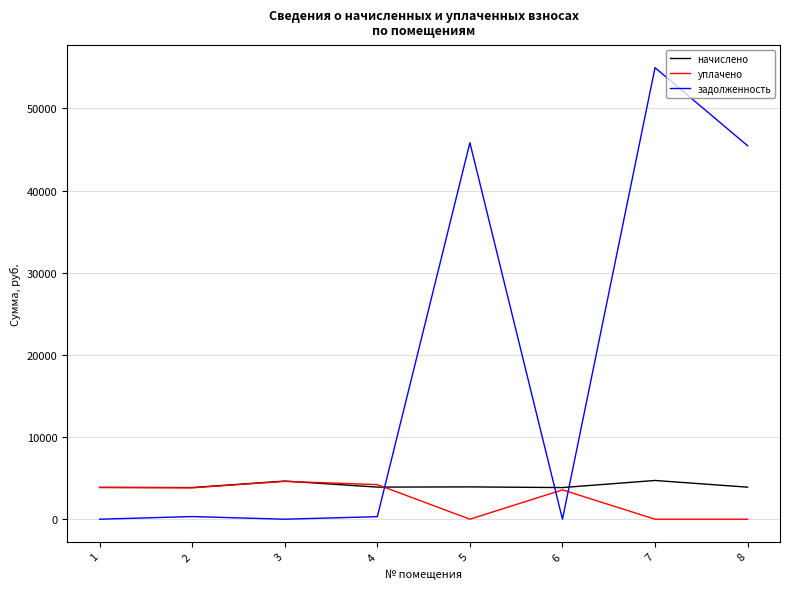

Is this an area chart (filled region under the line)?

No